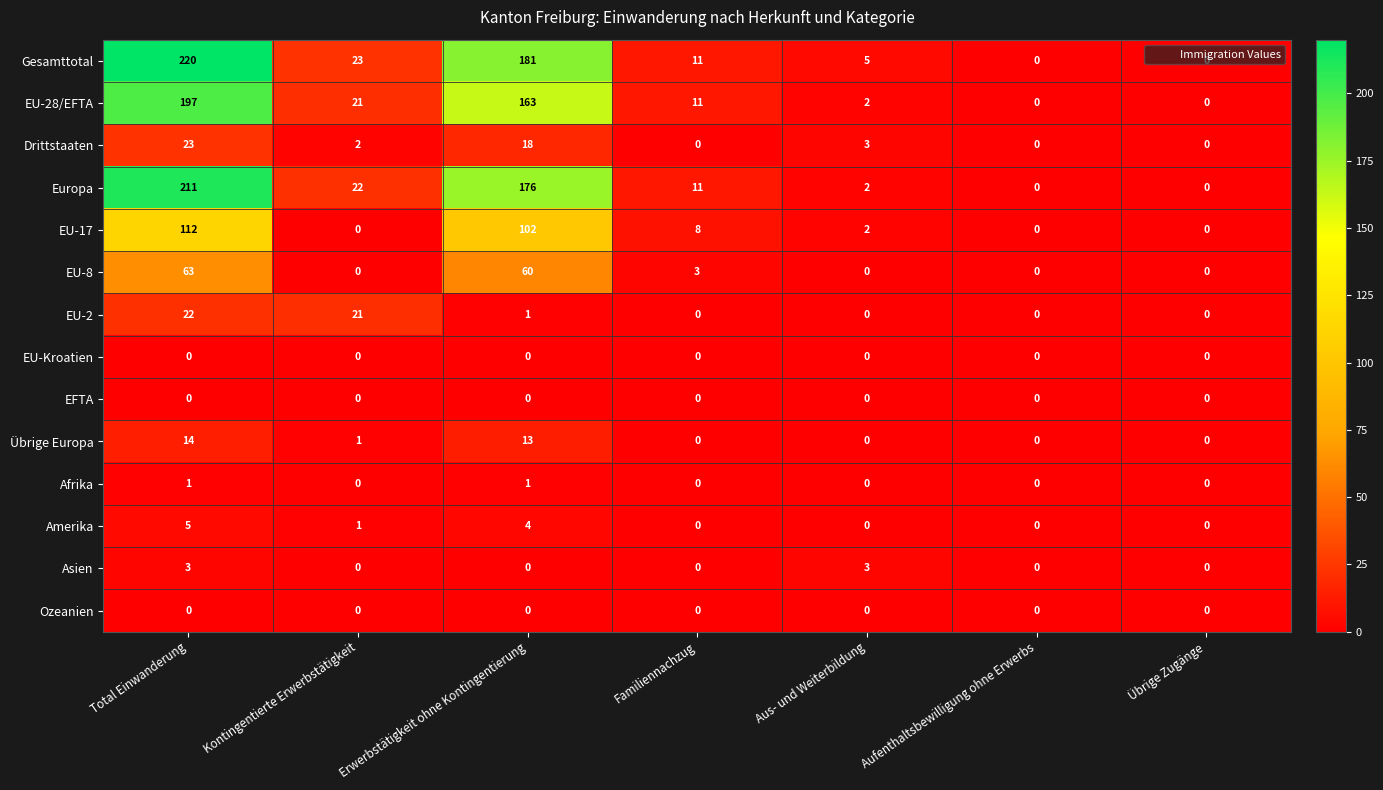

Where is Drittstaaten nearest to the value 11?

Erwerbstätigkeit ohne Kontingentierung